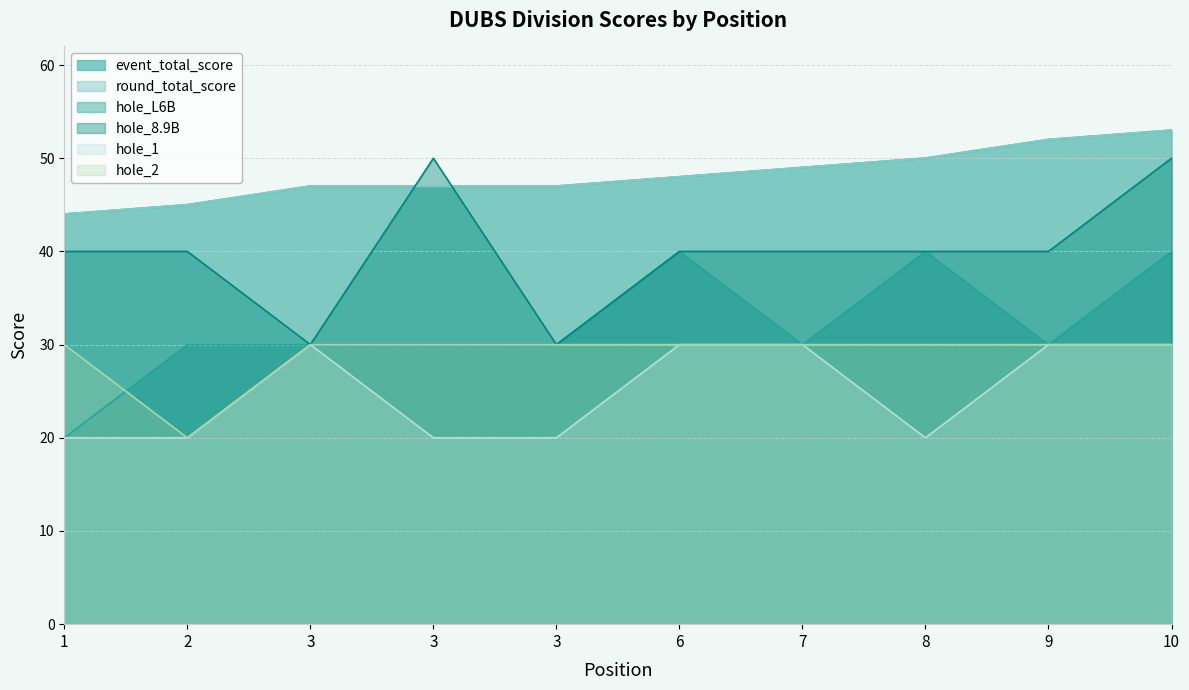

How many interior local peaks does the hole_1 series have?

1